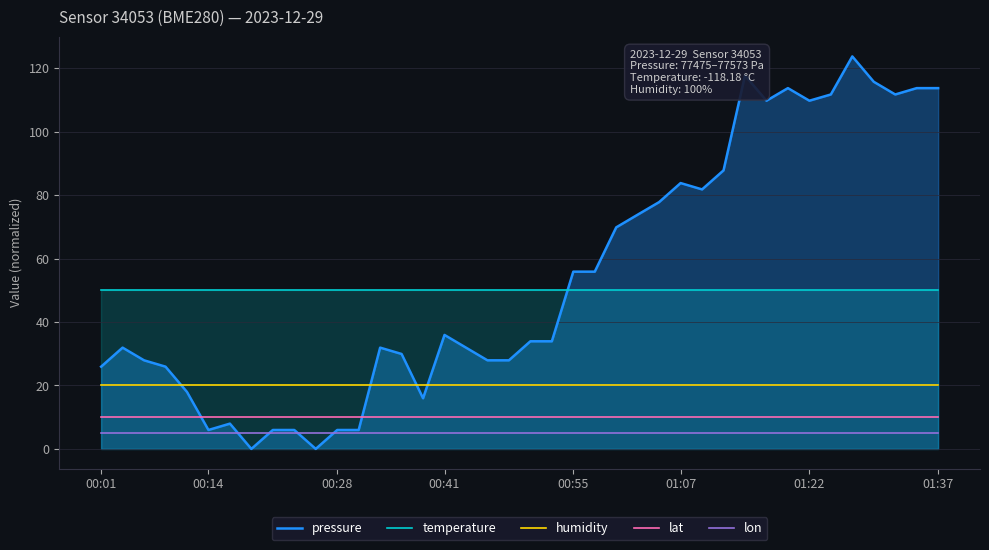

The pressure series shows 13.4 at 00:41. True or false?

False